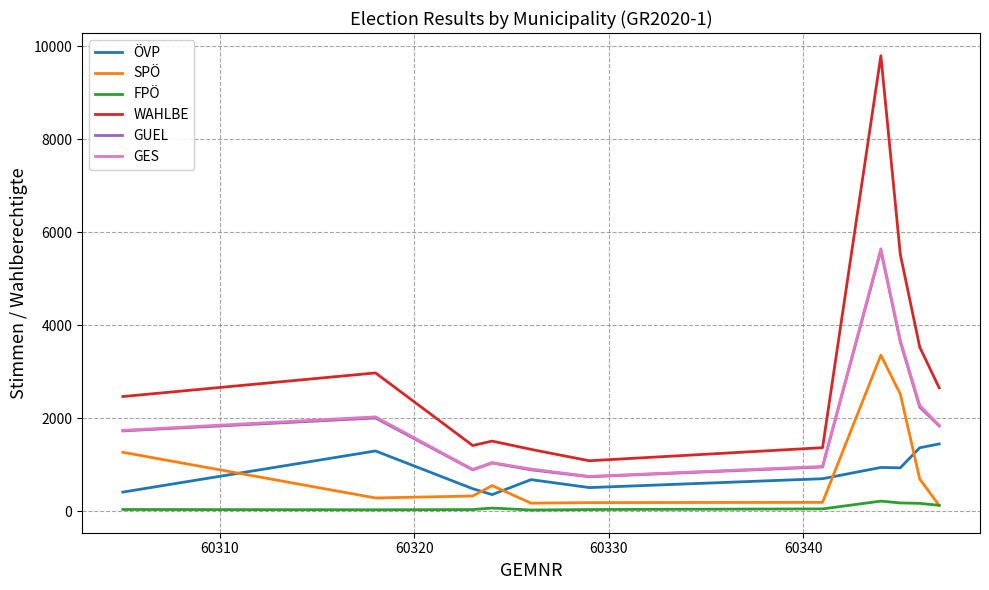

In GES, how many points are higher than both neighbors (excluding endpoints)?

3